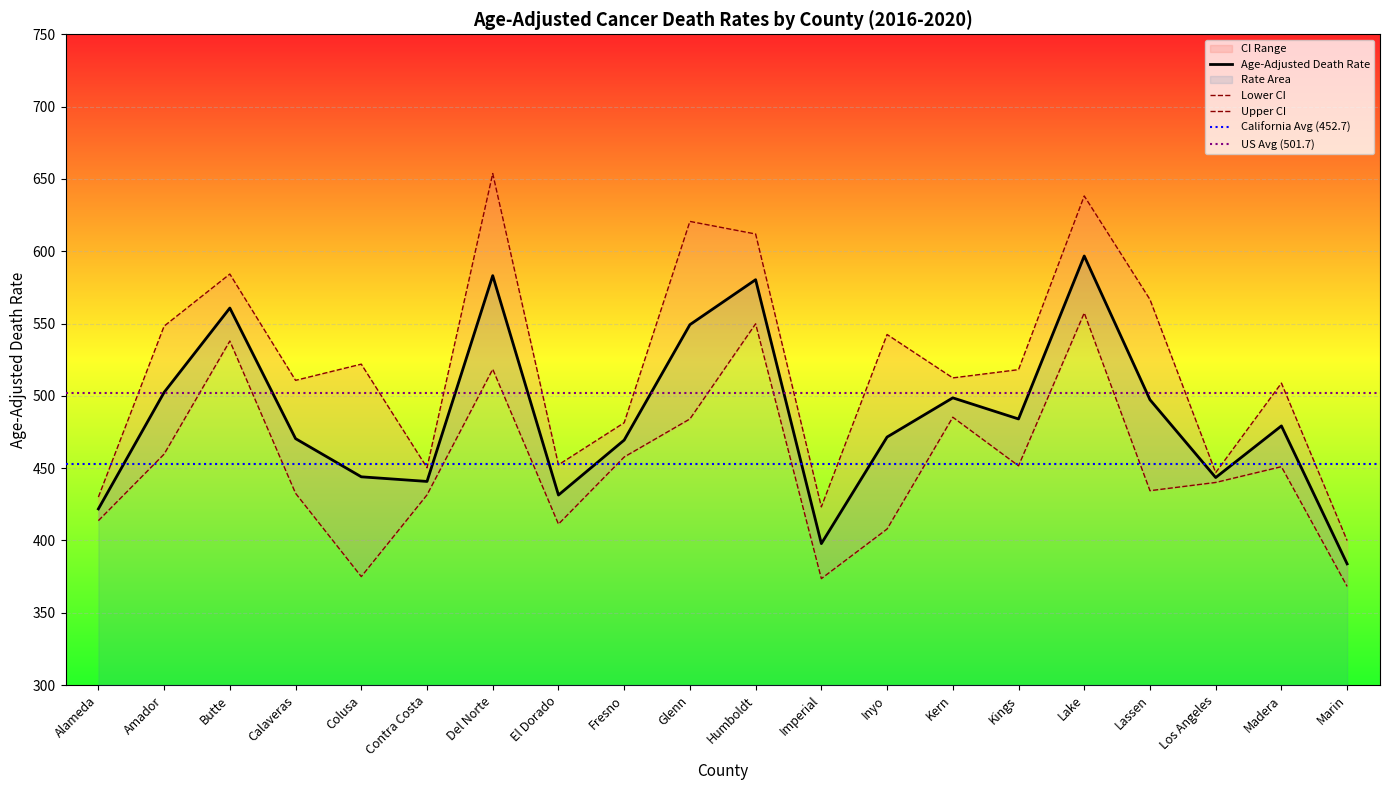

Is it true that Lower CI equals 485.2 at Kern?

True